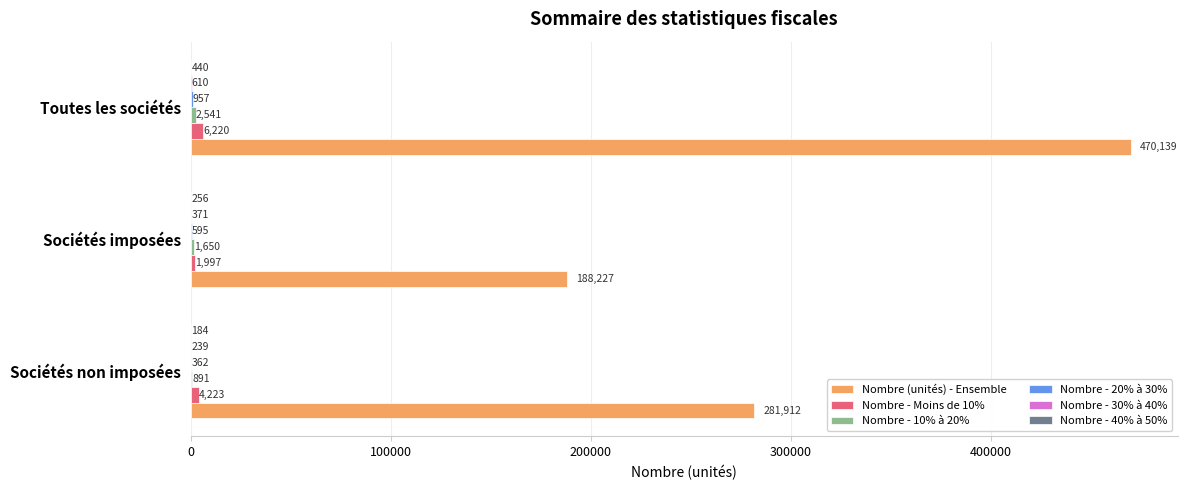

The value of Nombre (unités) - Ensemble at Sociétés imposées is 99637. True or false?

False